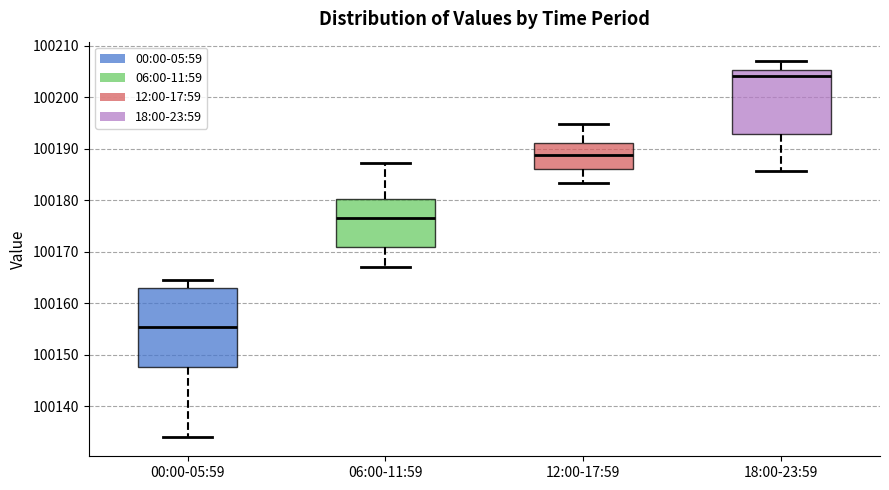

Which box is the tallest, from its lower edge to its upper edge?

00:00-05:59